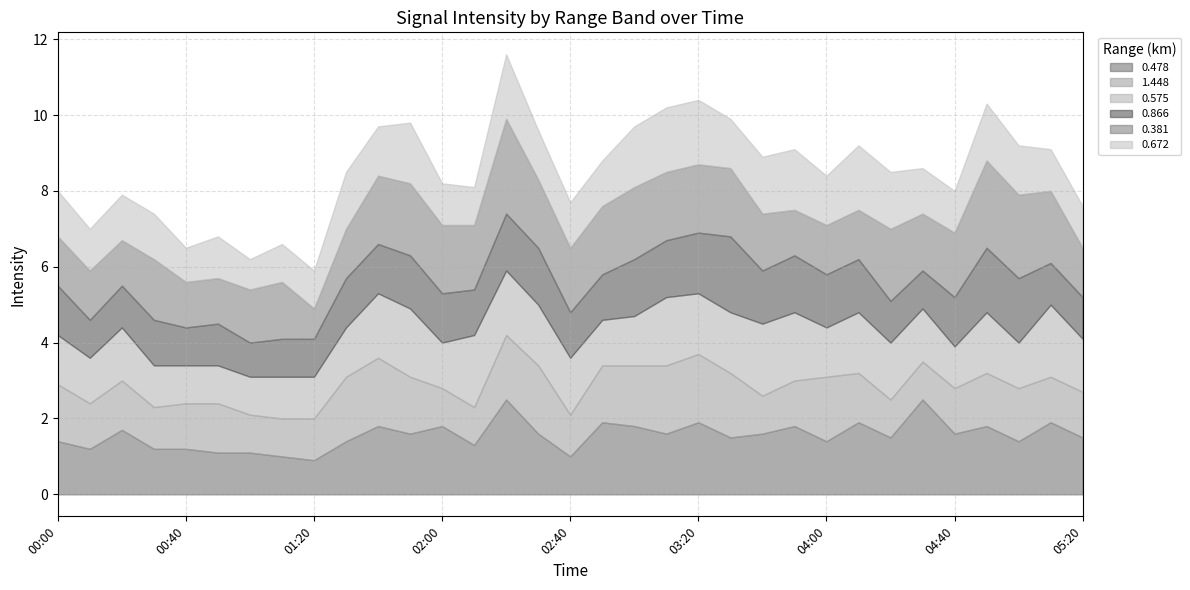

How many times do 0.478 and 0.866 cross each other?

7